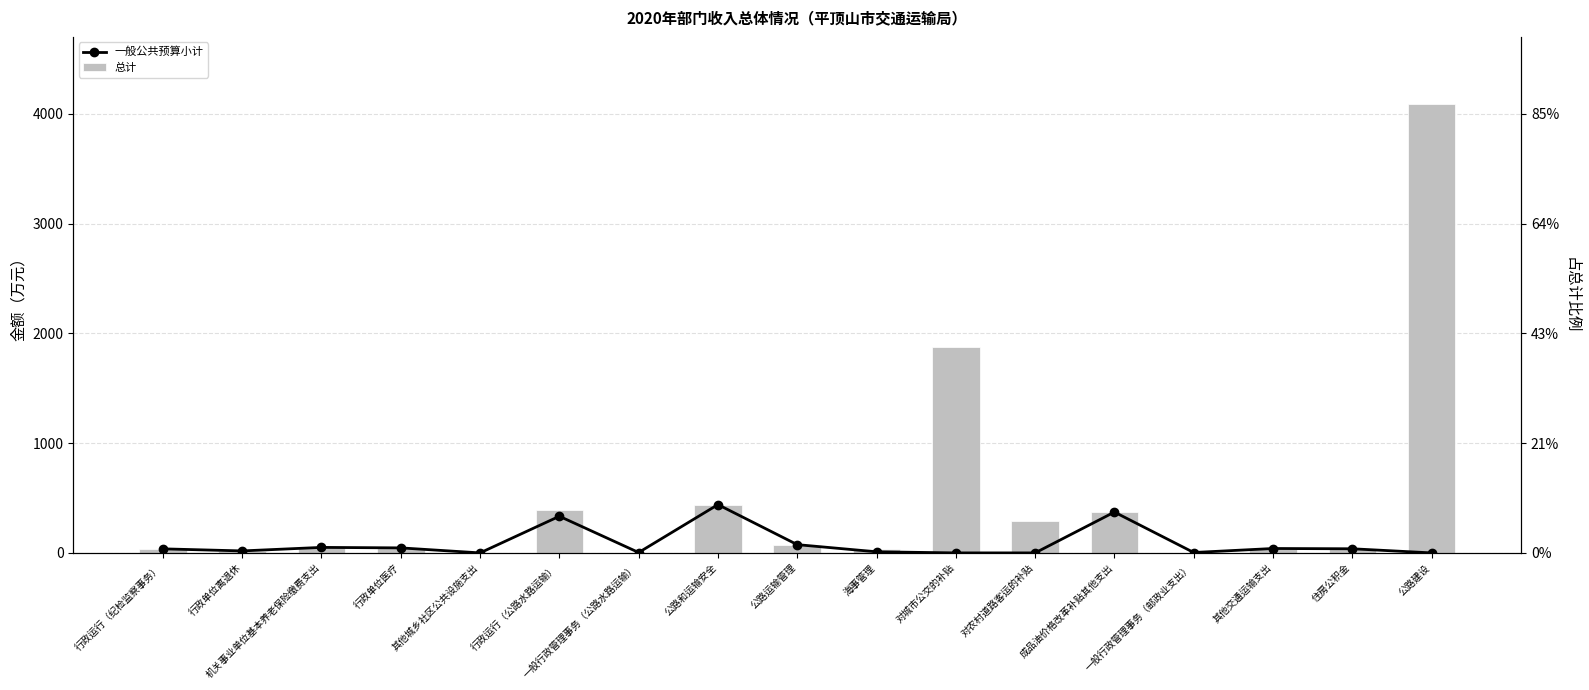

Which series changed the most between 公路和运输安全 and 公路运输管理?

一般公共预算小计